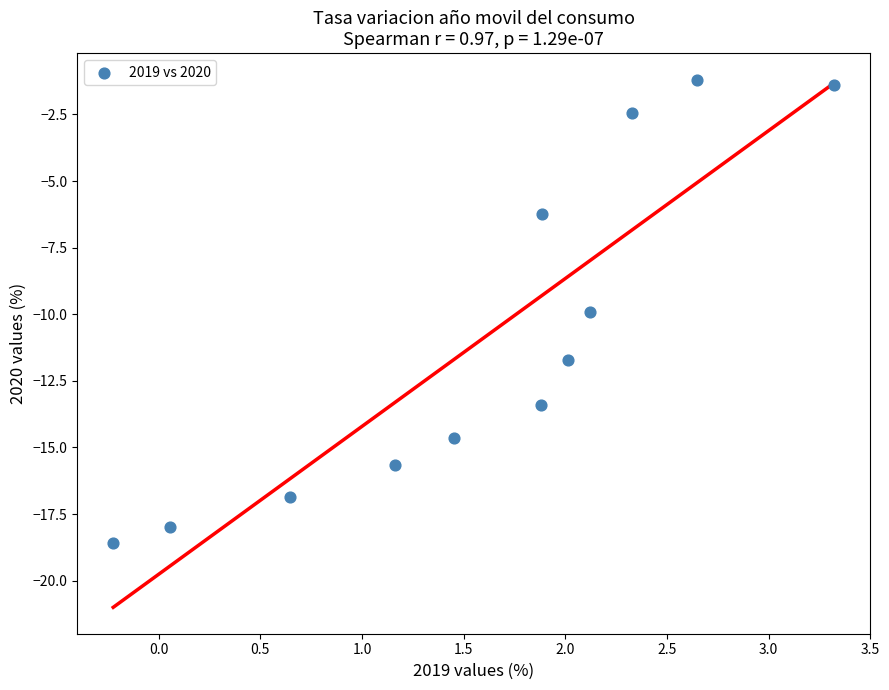

What Y value in the scatter plot is closest to -9?

-9.9